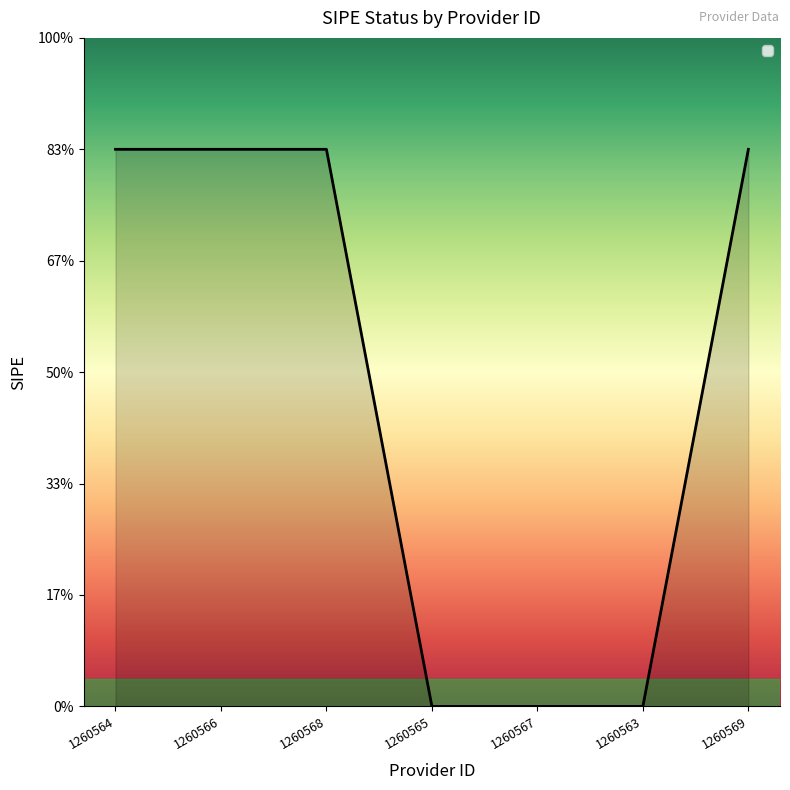

Between 1260565 and 1260568, which is larger?

1260568